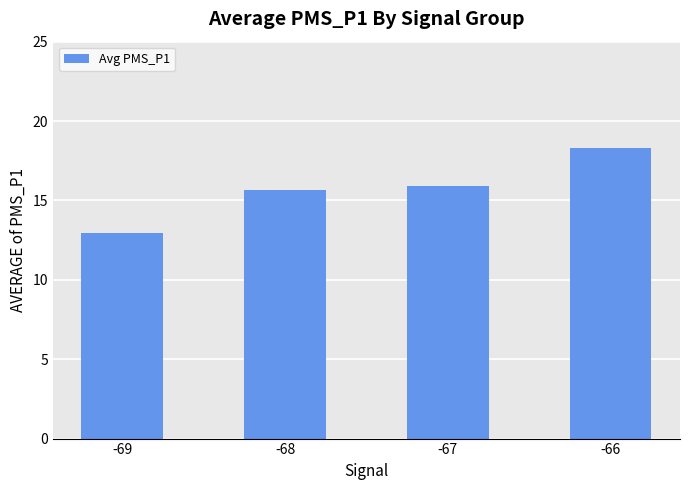

Which label corresponds to the largest value in the chart?

-66